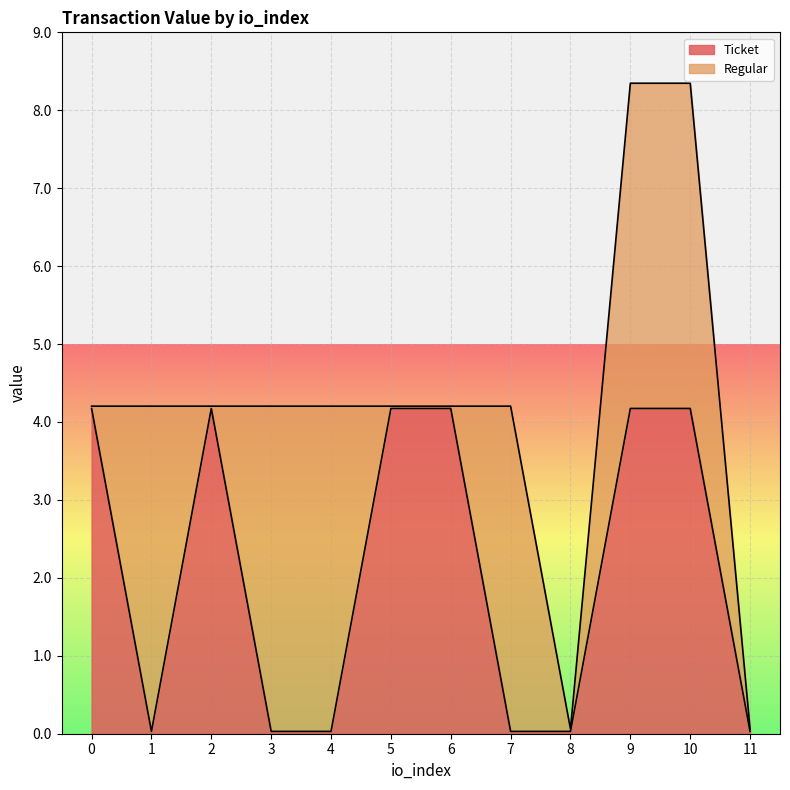

What is the sum of the values at 3 and 0?

4.2